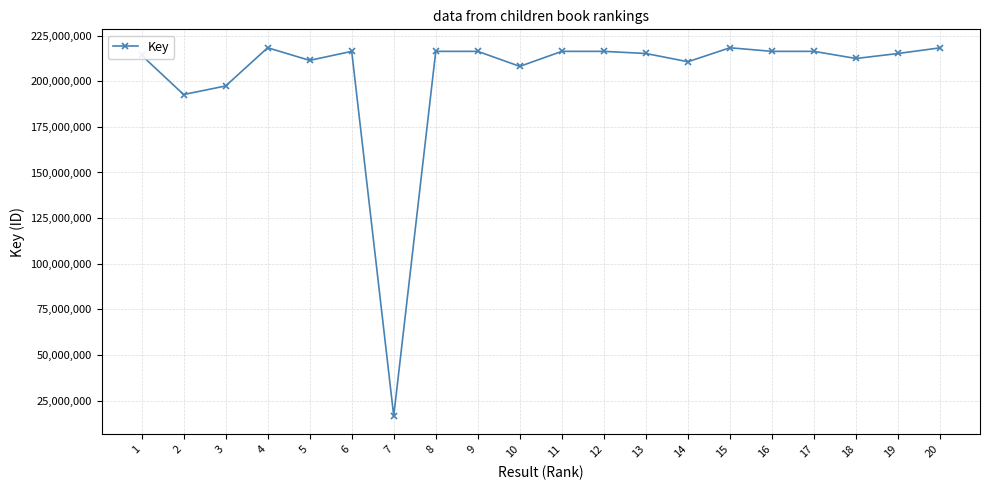

What is the difference between the values at 6 and 12?

1173